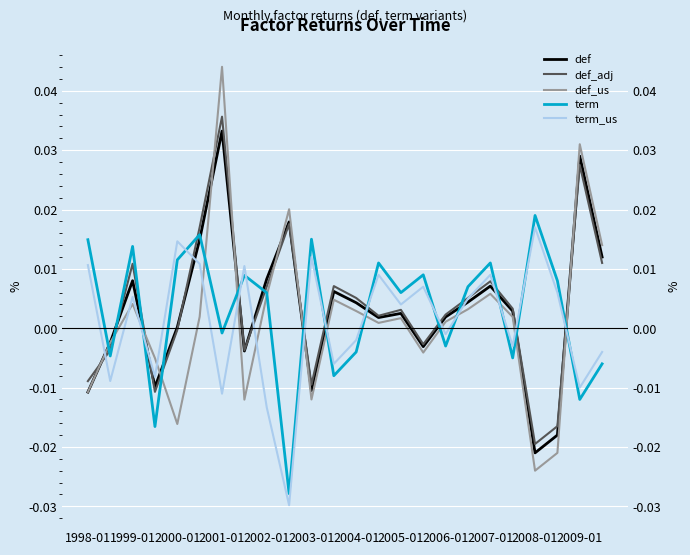

Rank the series by their maximum value, from lowest to highest.

term_us, term, def, def_adj, def_us